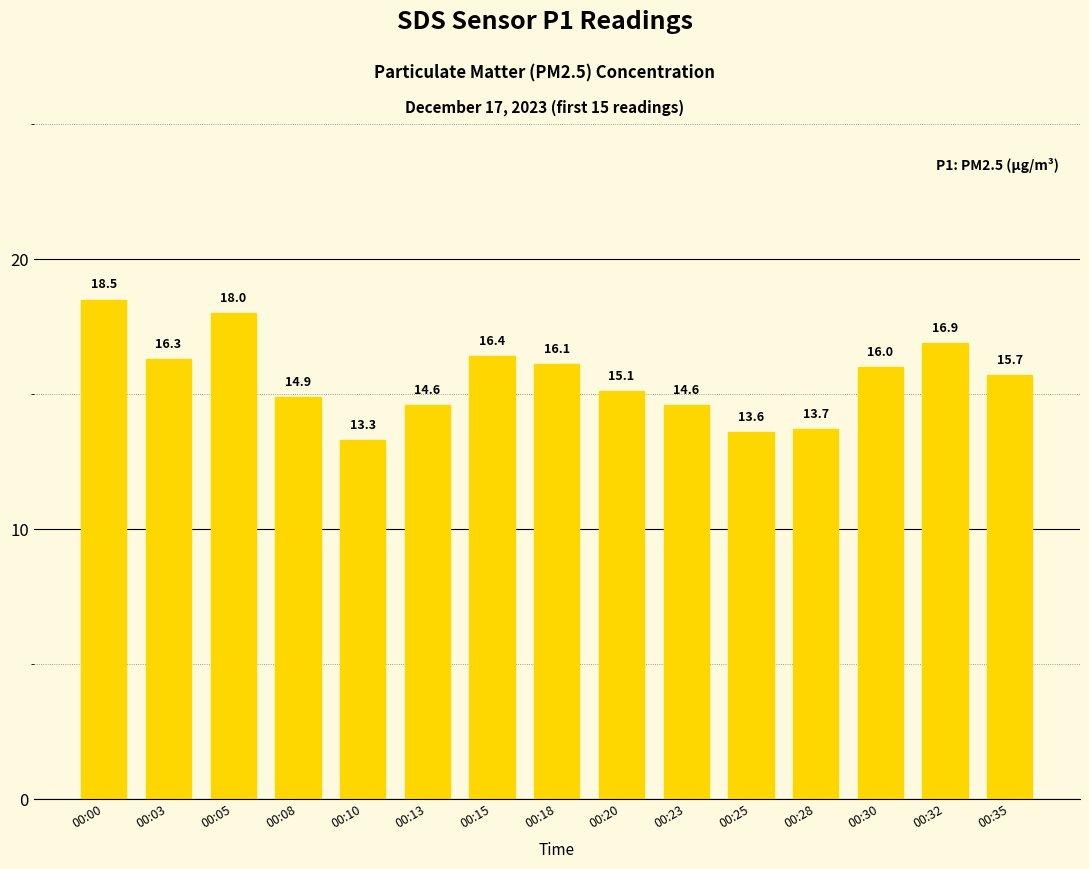

Reading right to left, list all the values displayed in this chart.

15.7	16.9	16.0	13.7	13.6	14.6	15.1	16.1	16.4	14.6	13.3	14.9	18.0	16.3	18.5